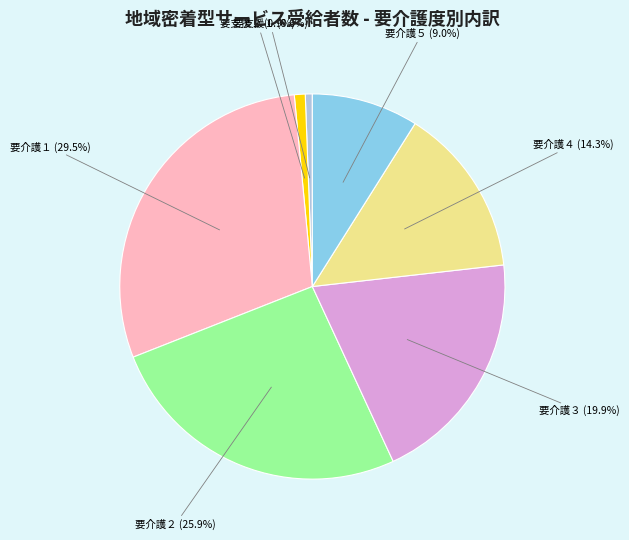

Is there a majority slice in this chart?

No